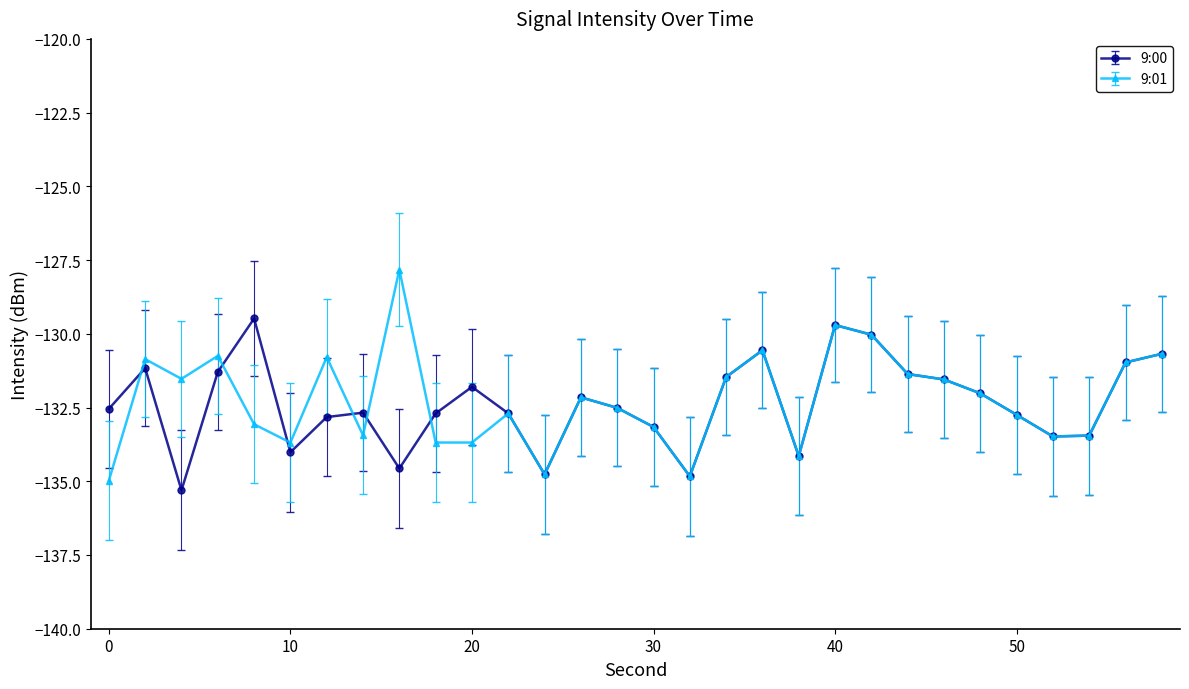

How many categories are shown in the chart?

30